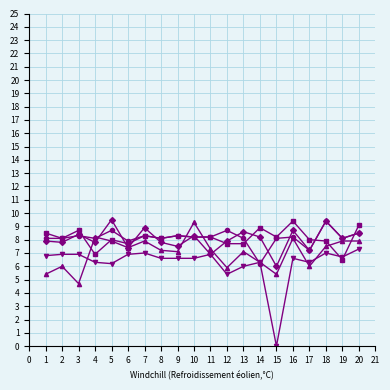

What is the spread (max minus min) of values at 1?

3.1